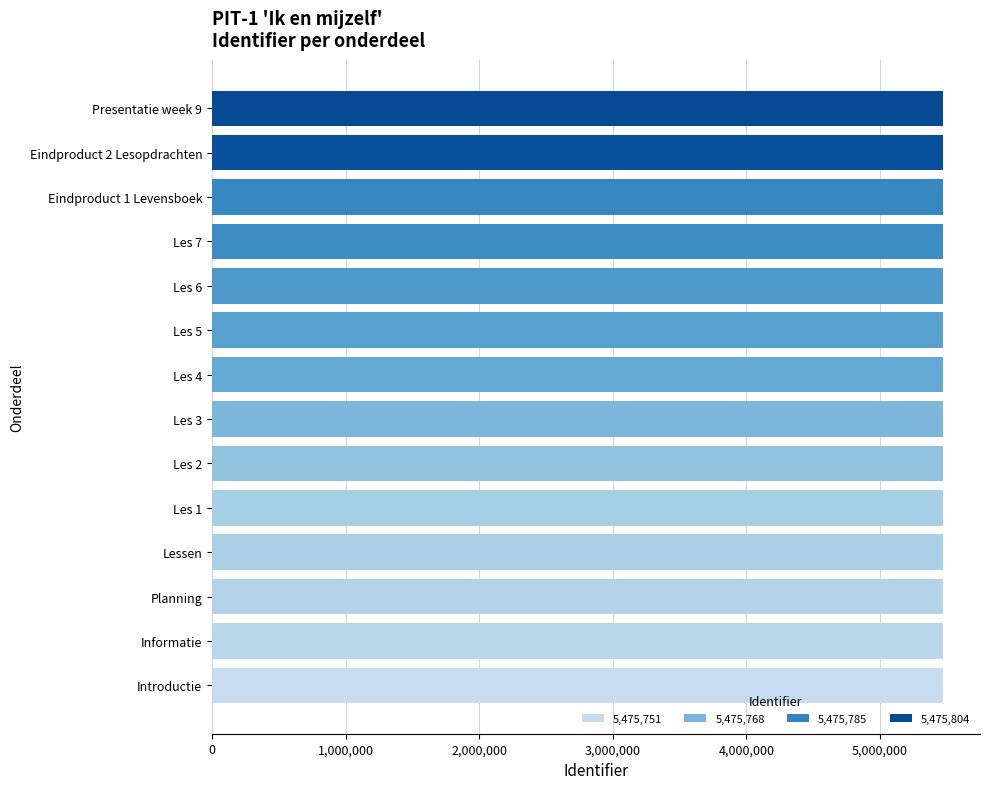

Approximately how many times larger is the value at Les 6 compared to Les 7?

1.0